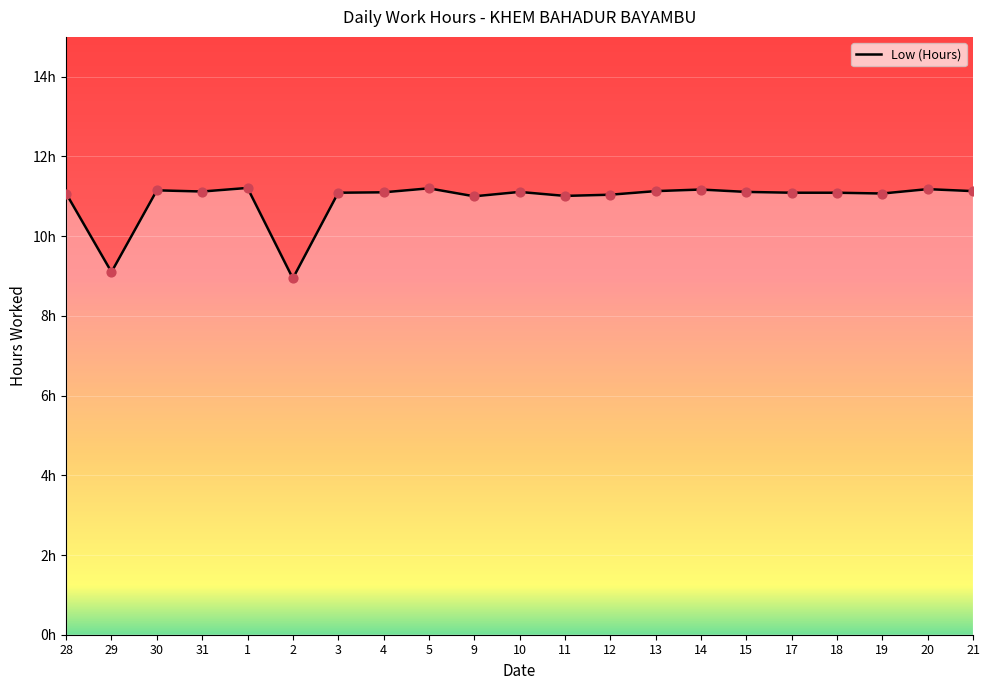

Between 12 and 31, which is larger?

31